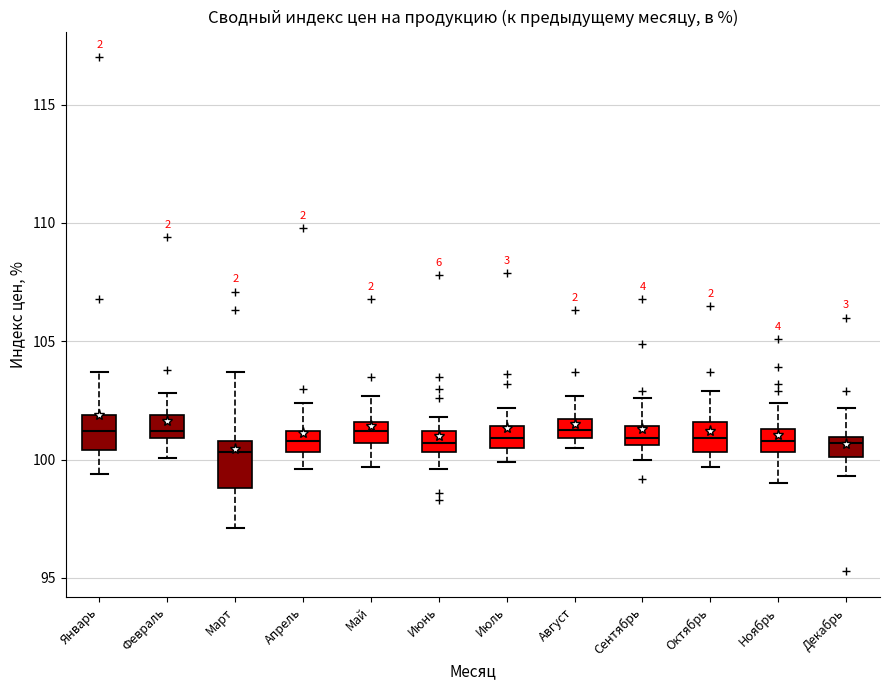

Which box is the tallest, from its lower edge to its upper edge?

Март